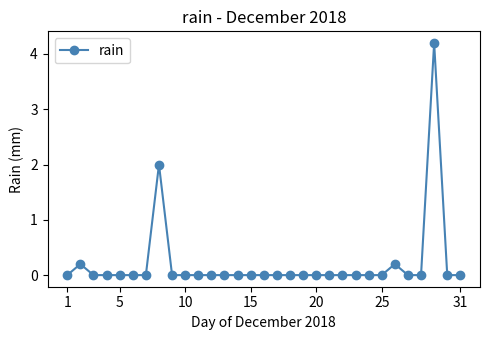

What is the difference between the maximum and minimum values?

4.2